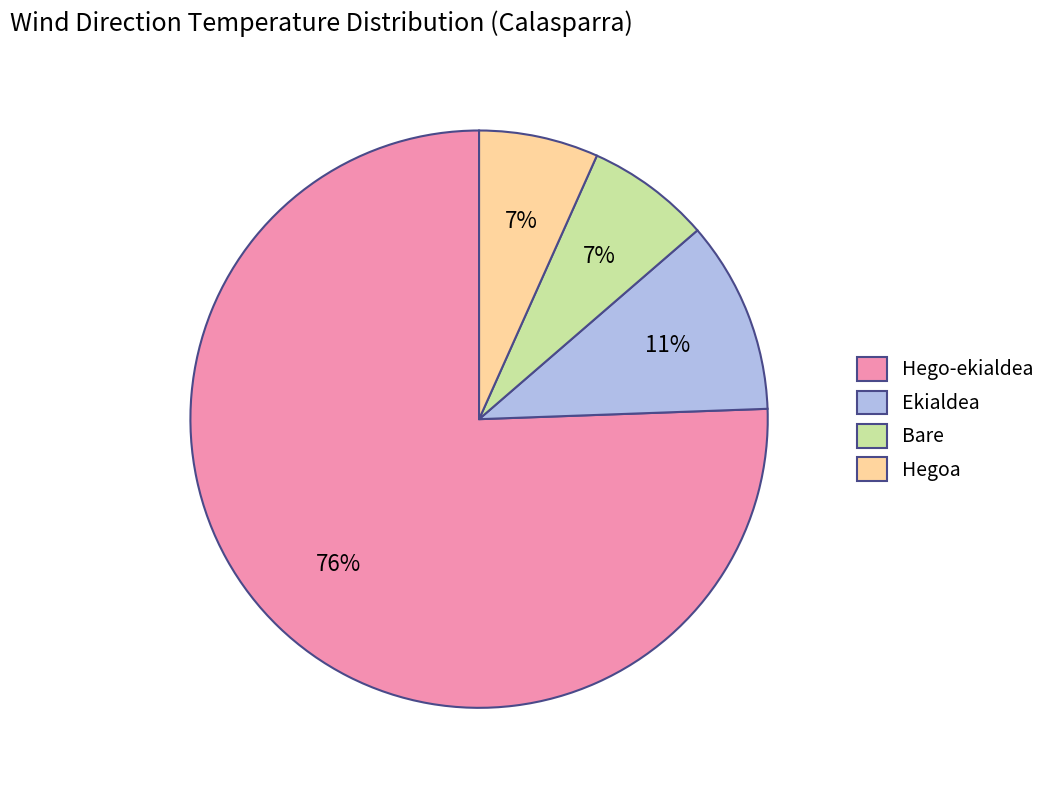

To the nearest percent, what portion does Hegoa represent?

7%